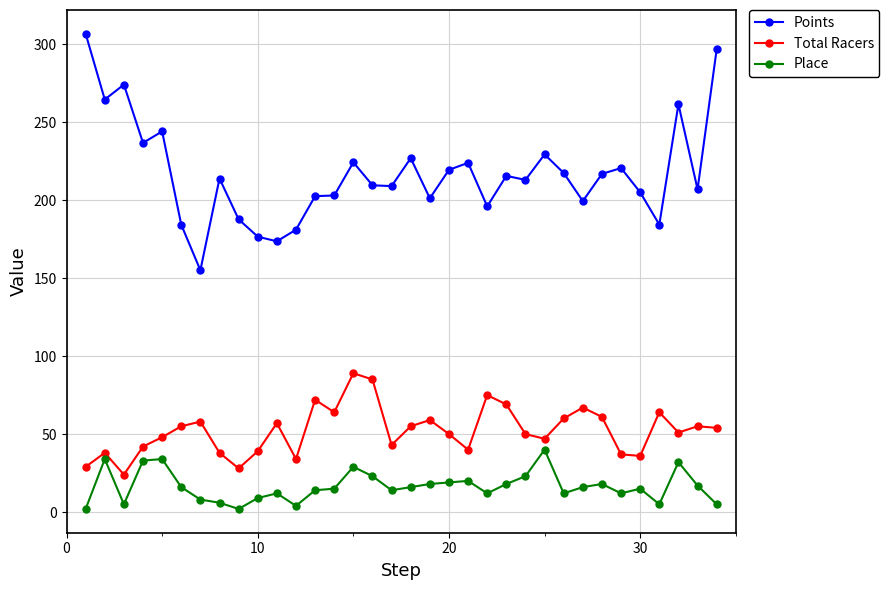

What is the greatest value displayed?

306.6